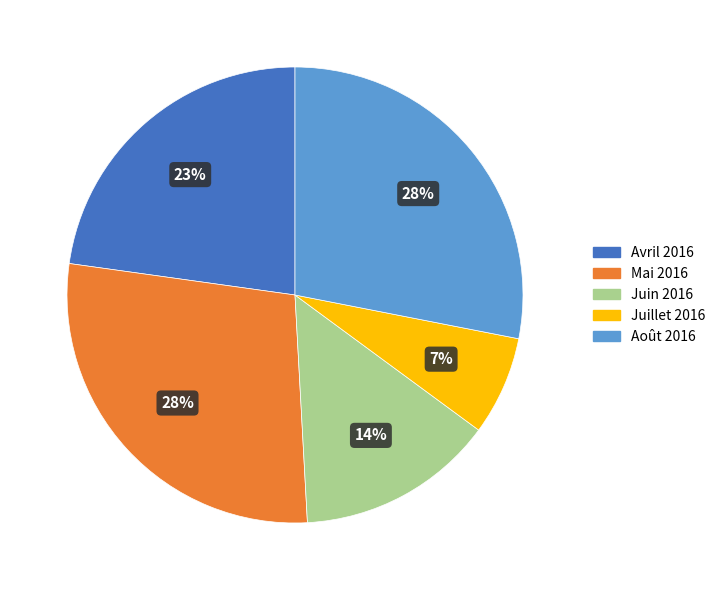

Between Mai 2016 and Avril 2016, which is larger?

Mai 2016